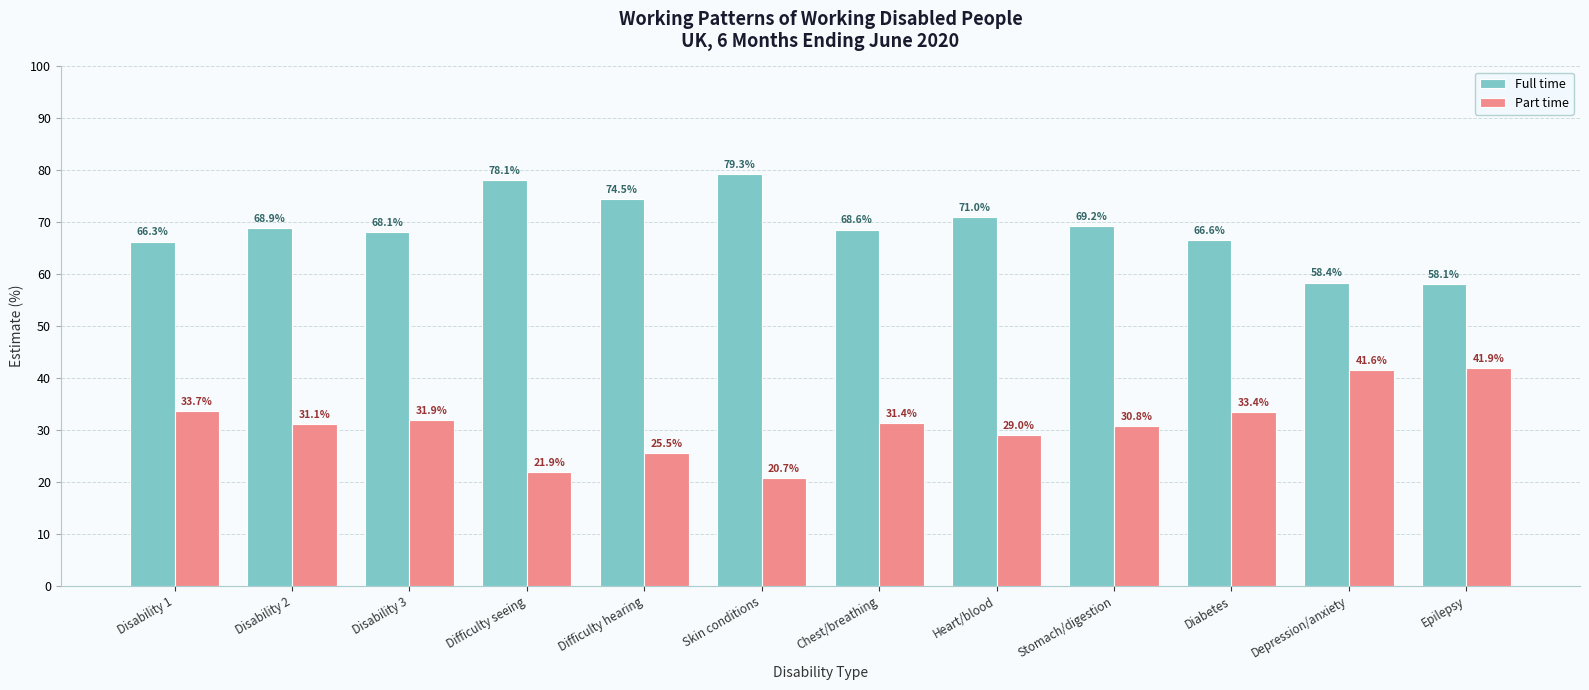

What is the difference between the highest and lowest values at Difficulty seeing?

56.2